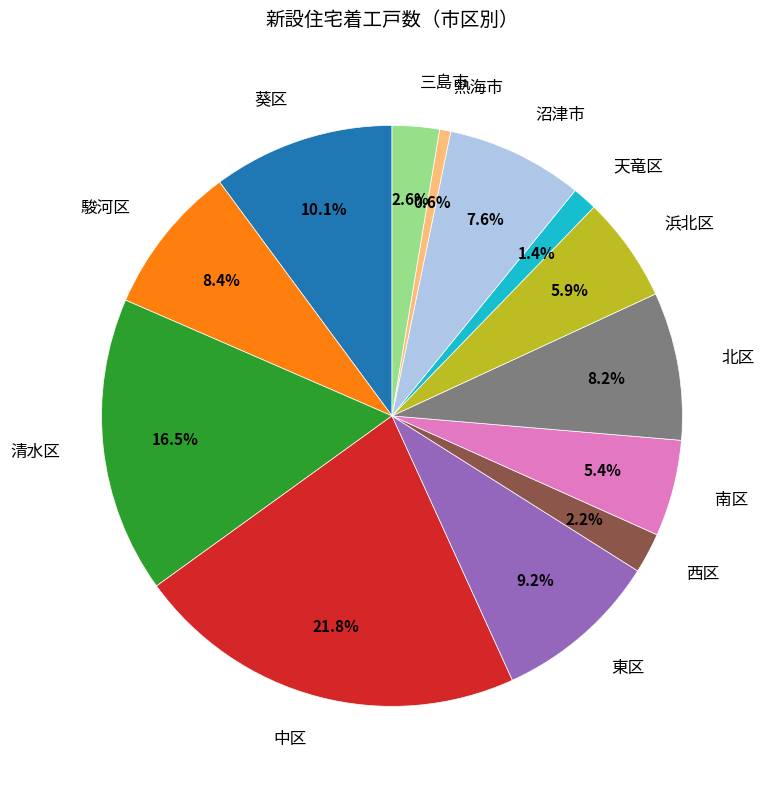

Is there any slice that represents more than half of the pie?

No